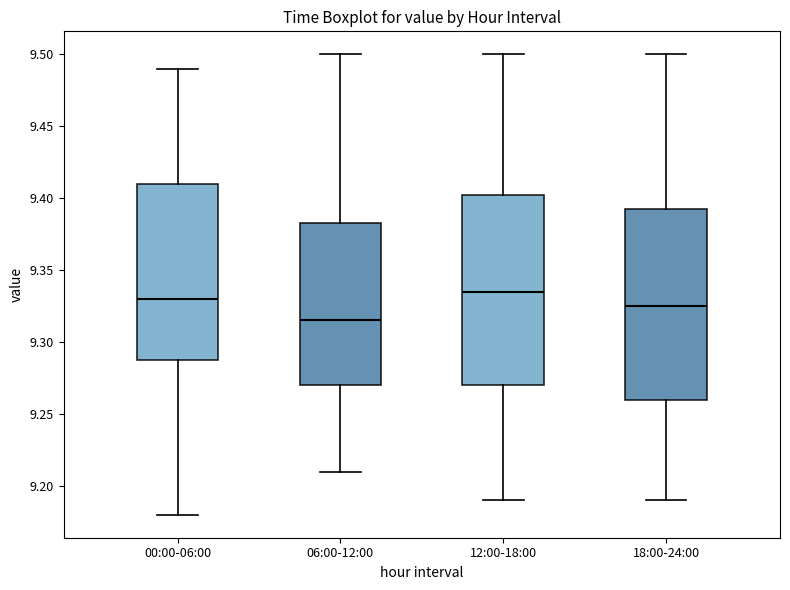

Which box has the highest median line?

12:00-18:00